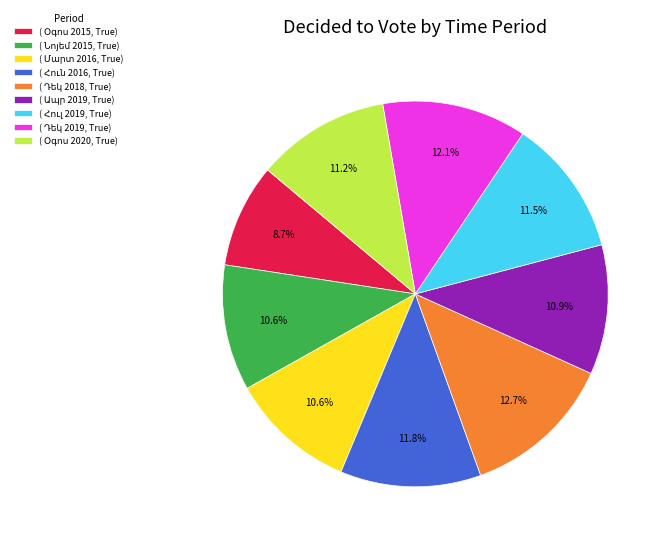

Does any single category account for the majority?

No